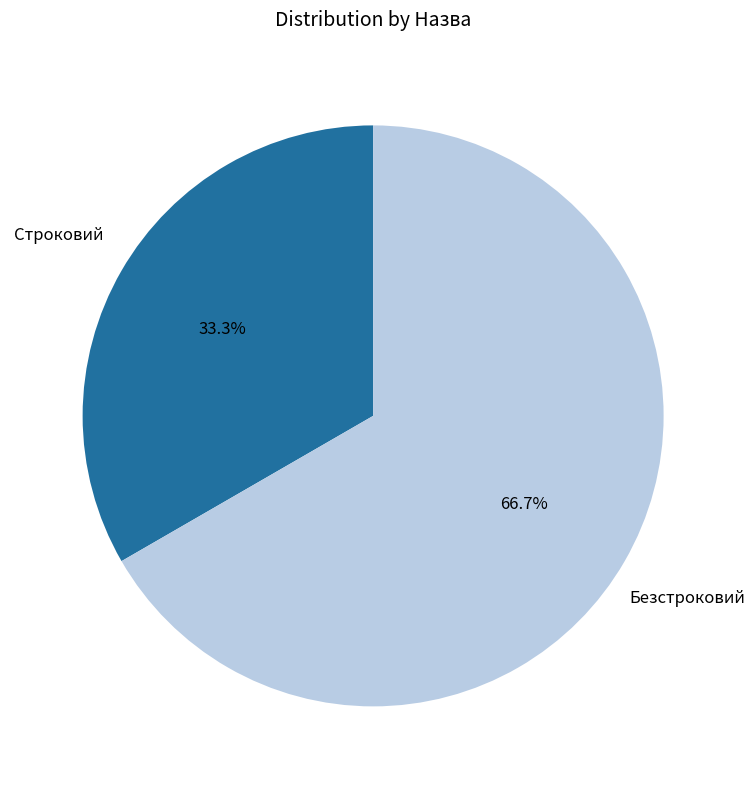

True or false: Строковий accounts for 33% of the total.

True